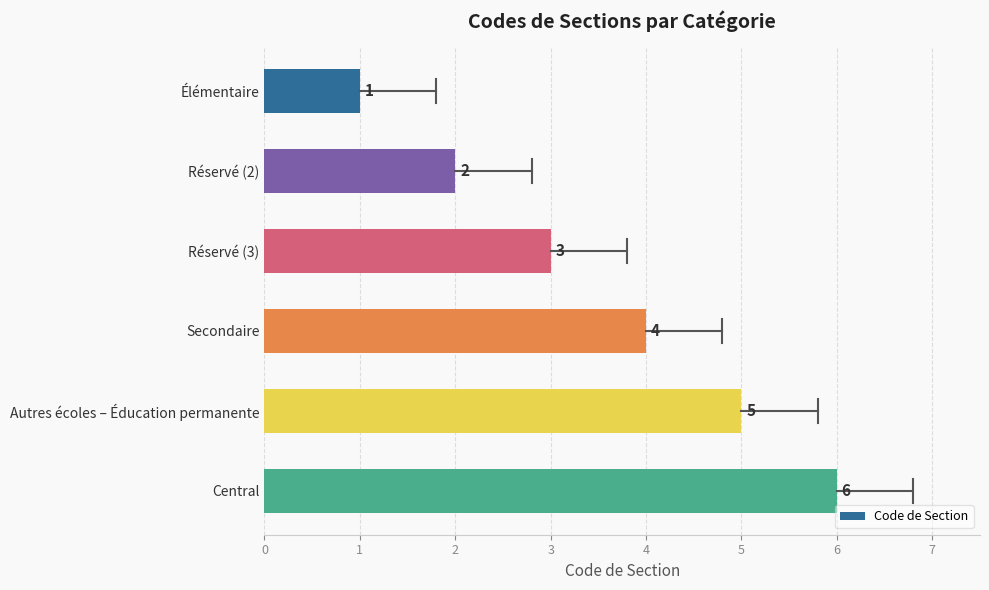

Does the chart contain stacked bars?

No